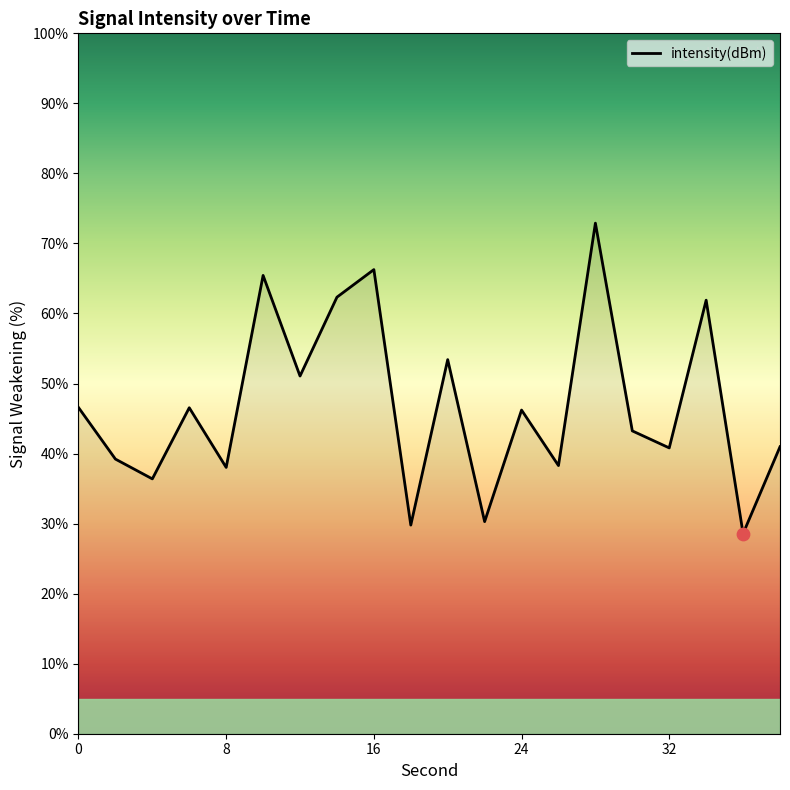

What is the maximum value shown in the chart?

72.9